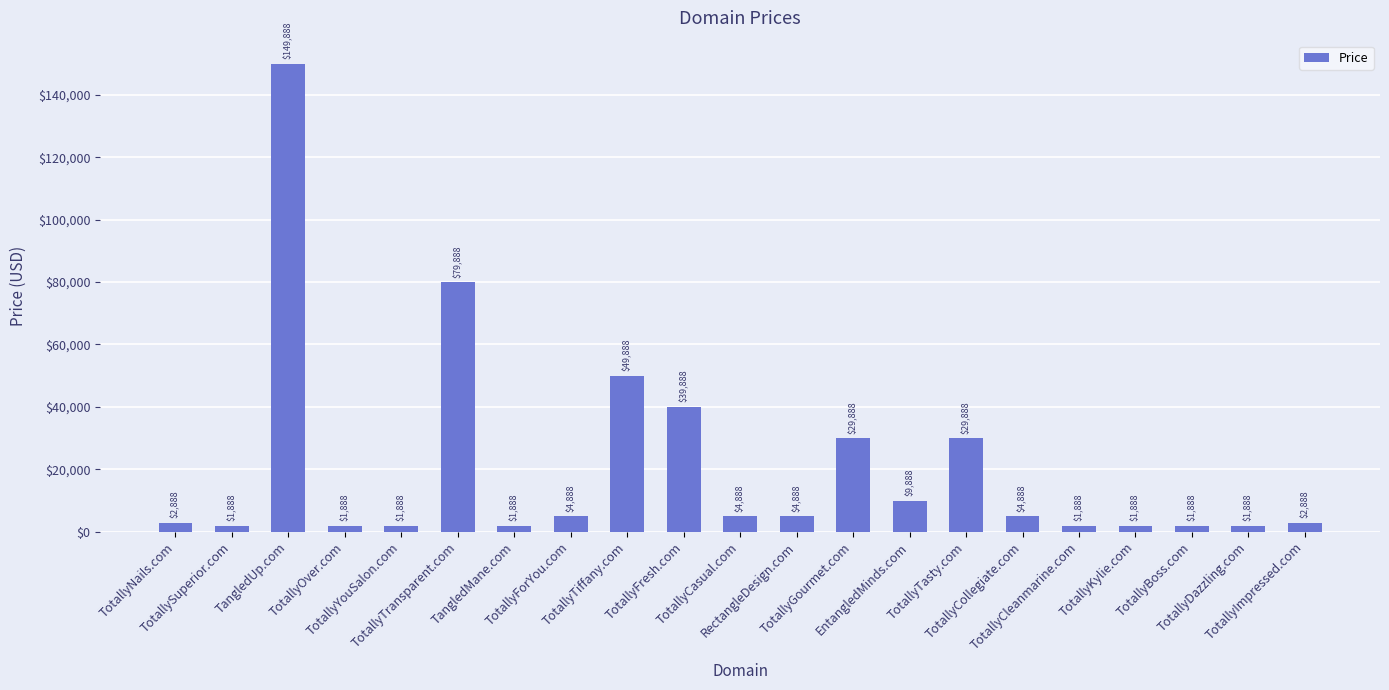

Does the chart contain any negative values?

No